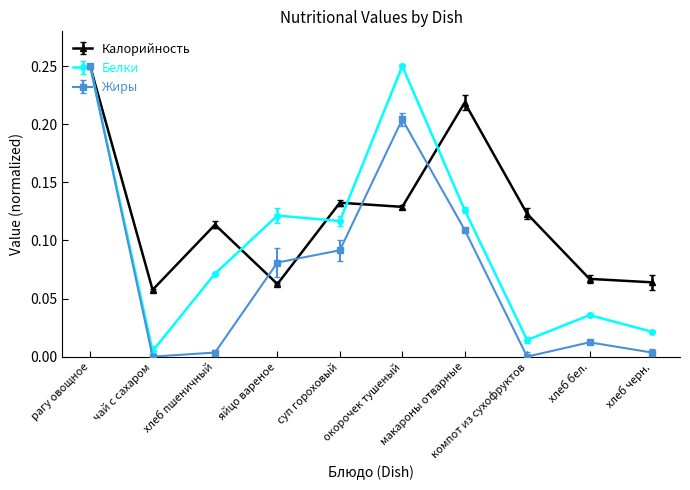

How many lines are shown in the chart?

3